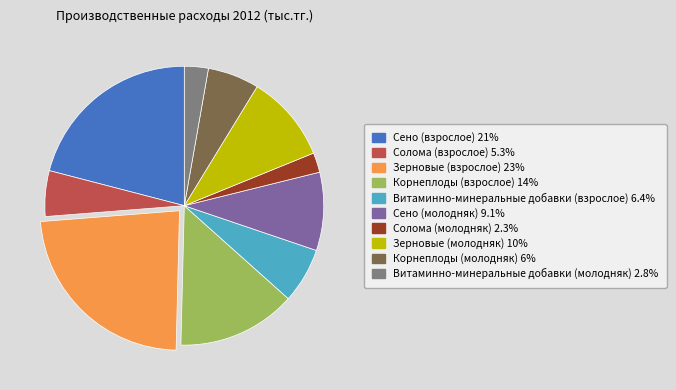

Do Сено (взрослое) and Солома (молодняк) together represent more than half of the pie?

No